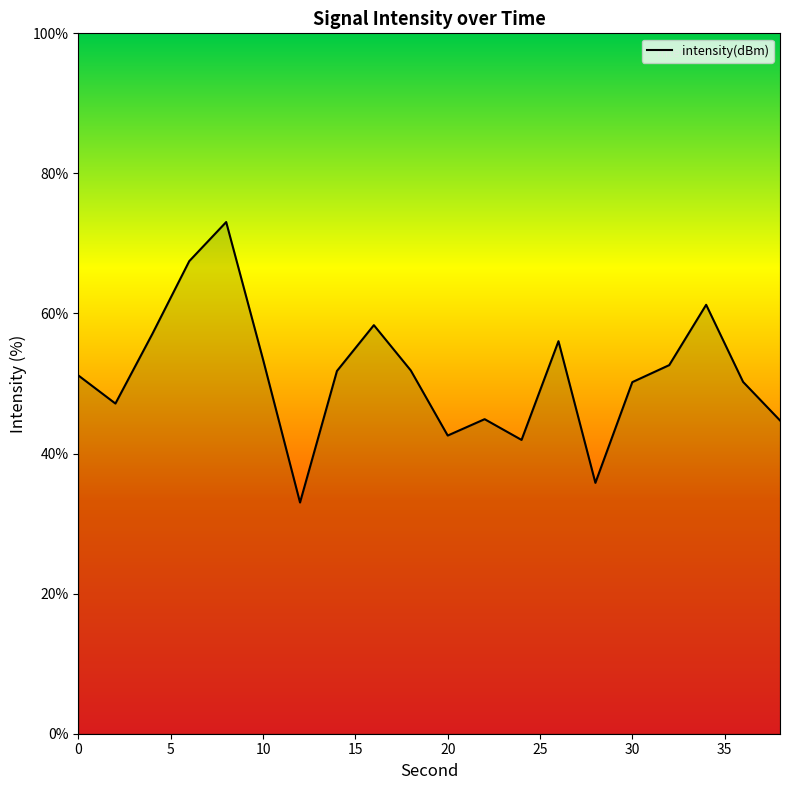

What is the smallest value displayed?

33.0